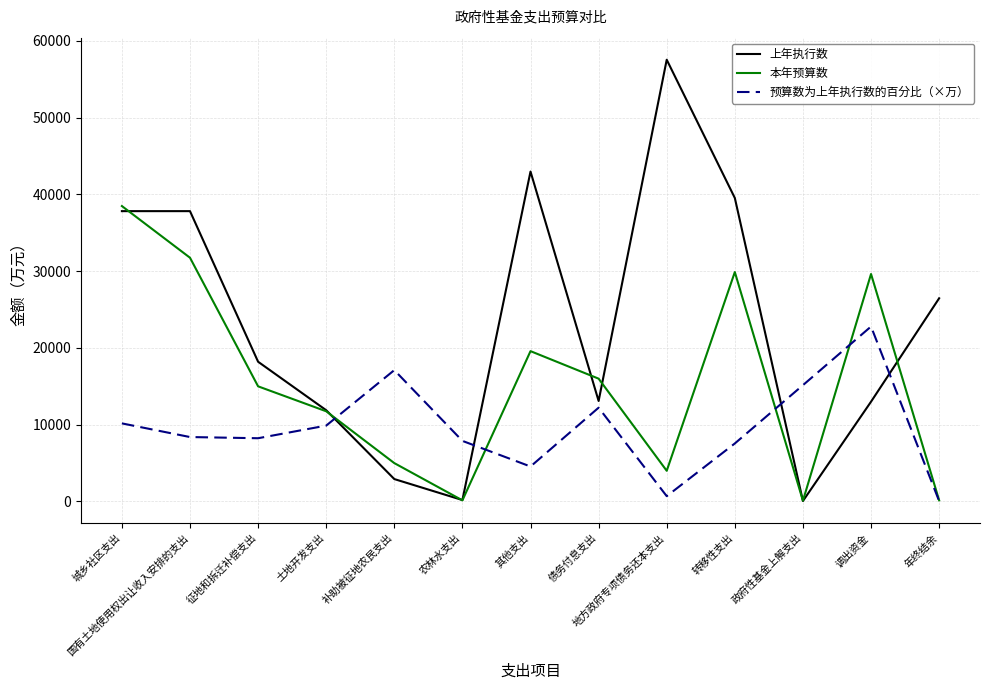

Which series has the widest spread of values?

上年执行数